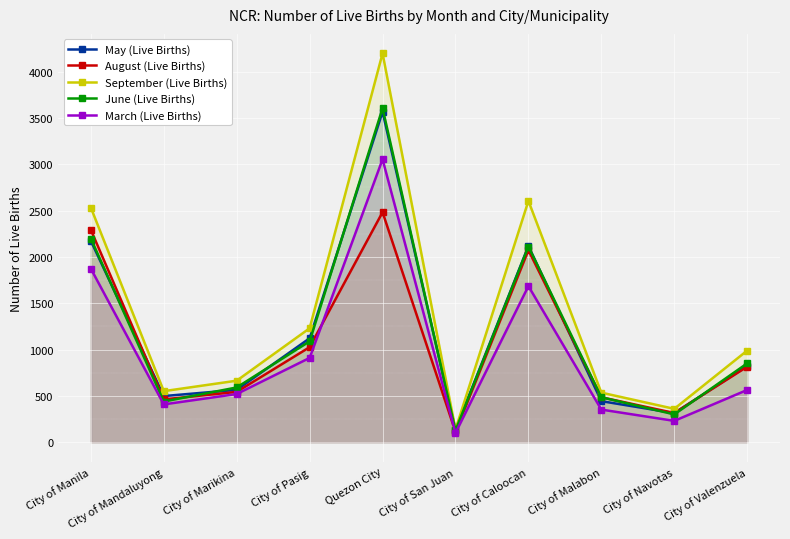

Is the value of May (Live Births) at City of Manila greater than the value of September (Live Births) at City of Marikina?

Yes